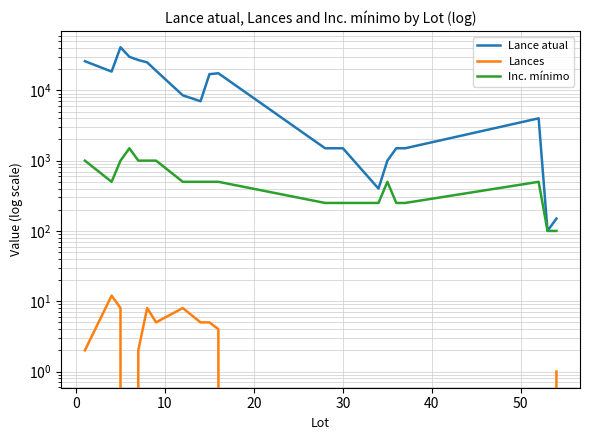

Which series has the widest spread of values?

Lance atual